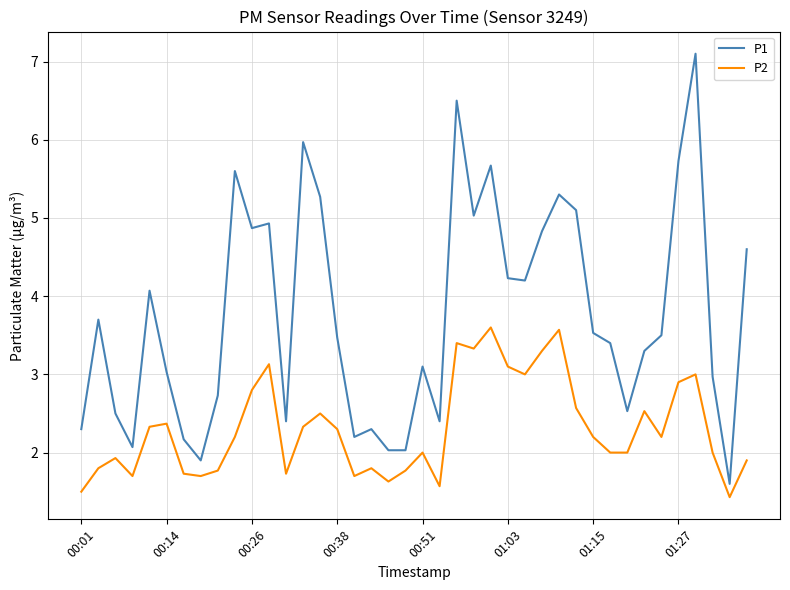

True or false: P2 and P1 intersect in this chart.

False